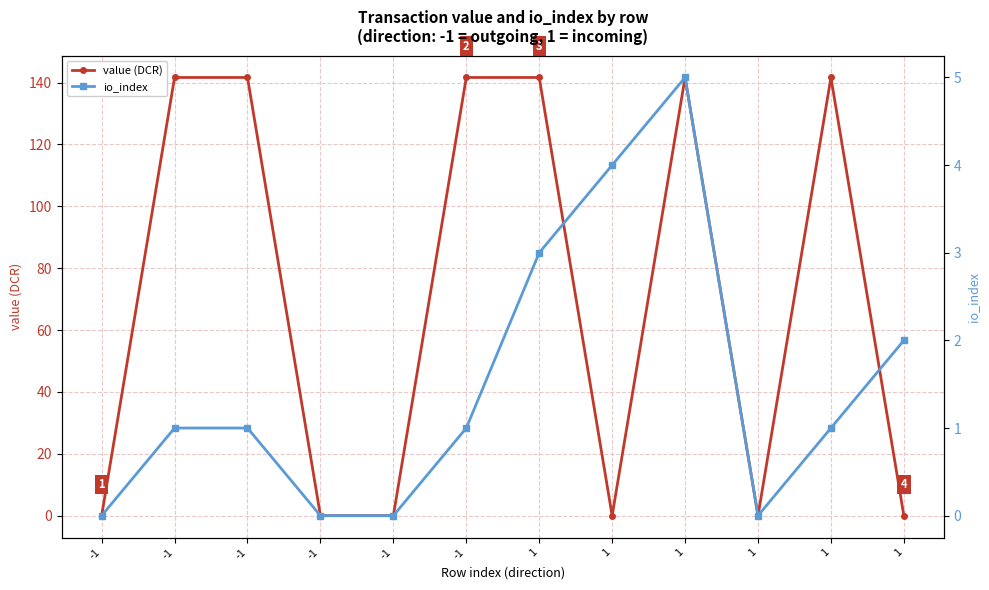

What value does the value (DCR) series have at -1?

141.6